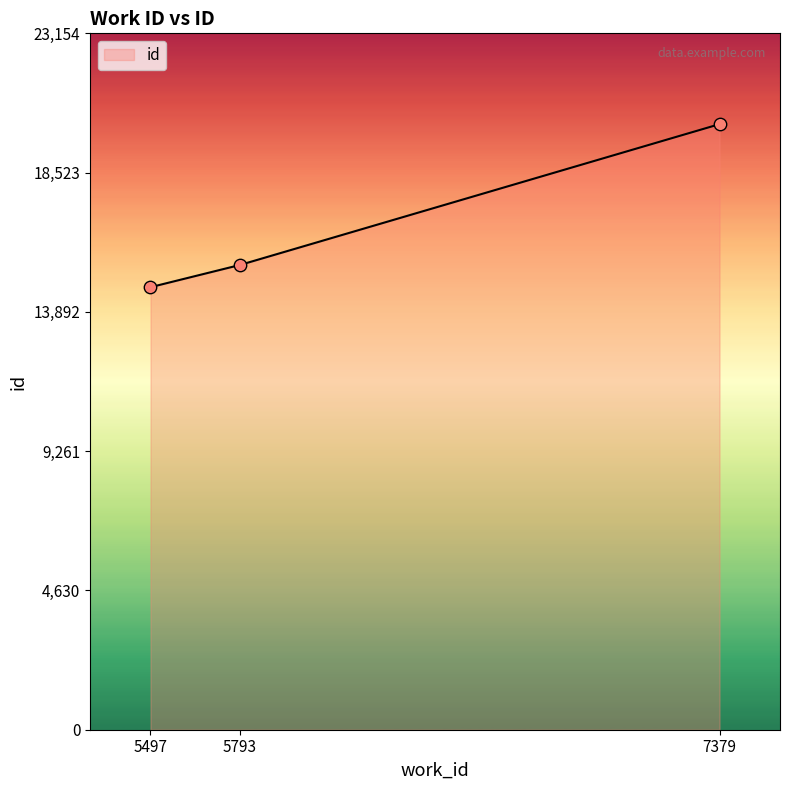

What is the change in value from 5497 to 7379?

+5420